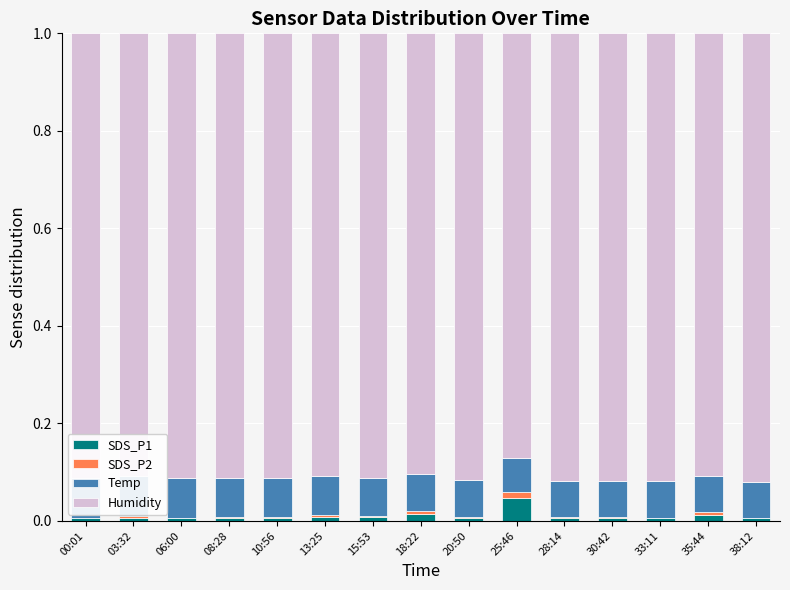

List the labels in order of Humidity value, largest first.

38:12, 28:14, 30:42, 33:11, 20:50, 15:53, 00:01, 06:00, 08:28, 10:56, 03:32, 35:44, 13:25, 18:22, 25:46